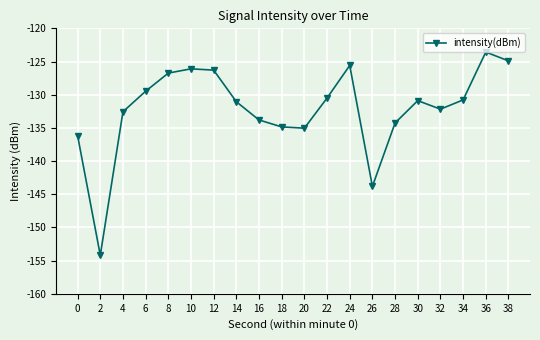

How many lines are shown in the chart?

1